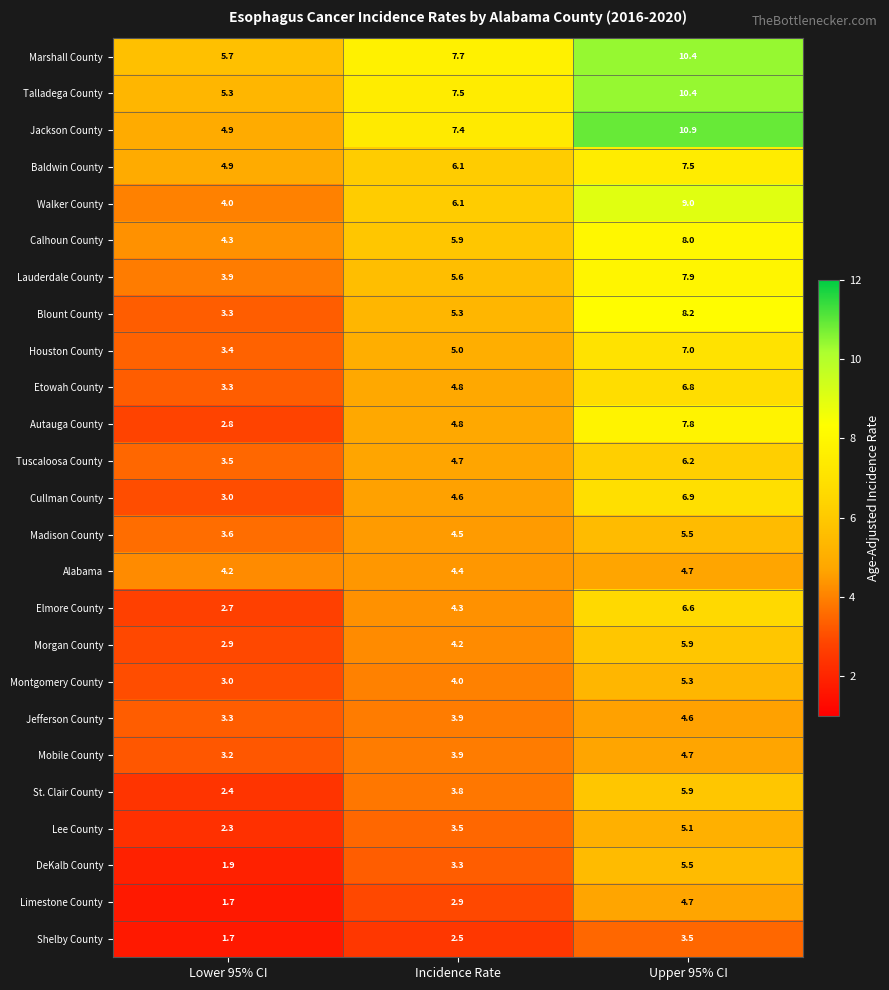

What is the smallest value displayed?

1.7